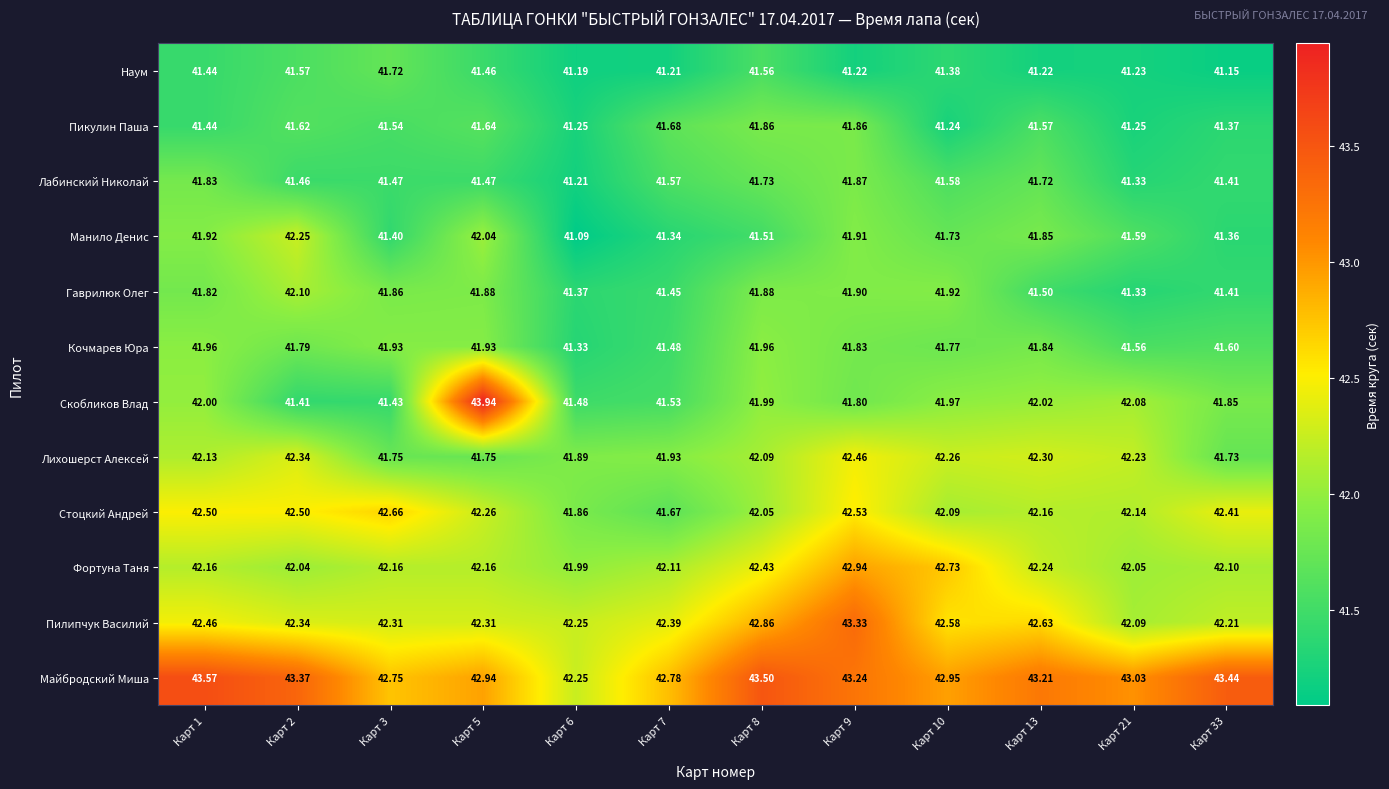

Is the value of Лихошерст Алексей at Карт 10 greater than the value of Фортуна Таня at Карт 9?

No